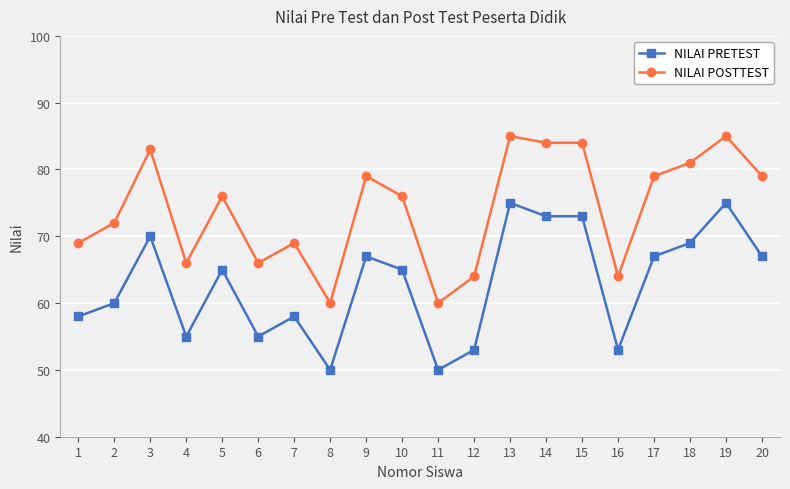

What is the difference between the highest and lowest values at 6?

11